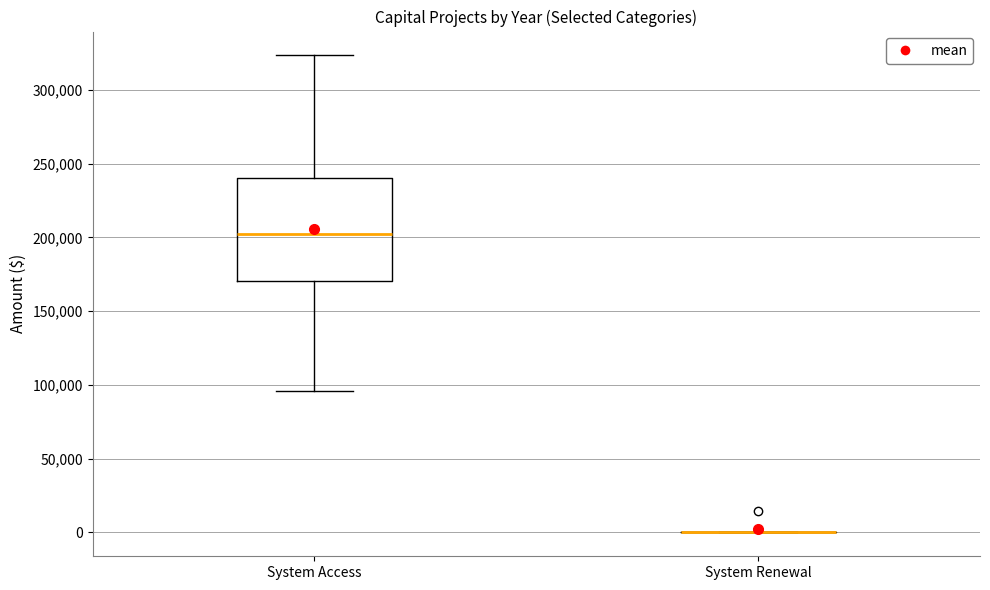

Which box is the tallest, from its lower edge to its upper edge?

System Access